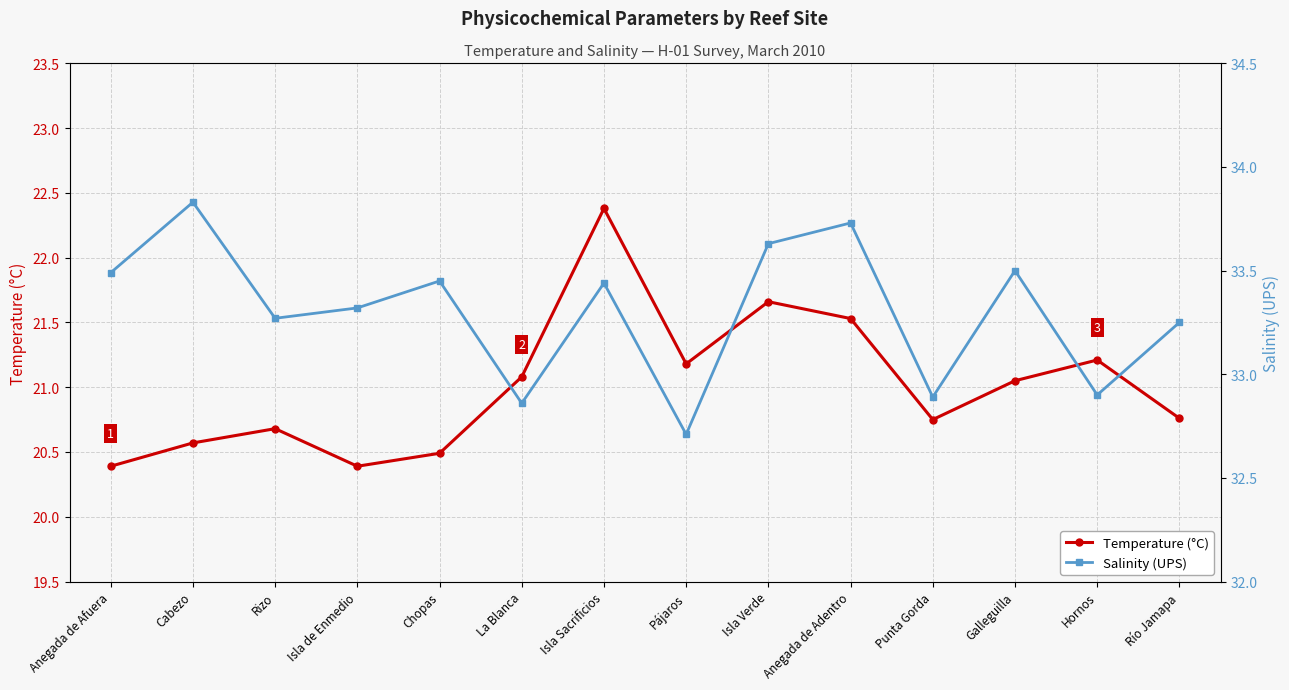

Which series has the largest range (max minus min)?

Temperature (°C)